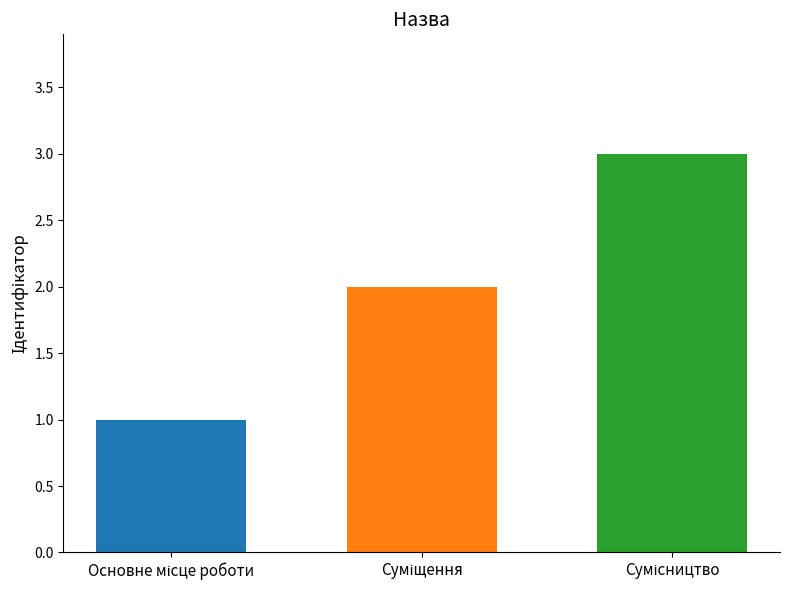

What is the maximum value shown in the chart?

3